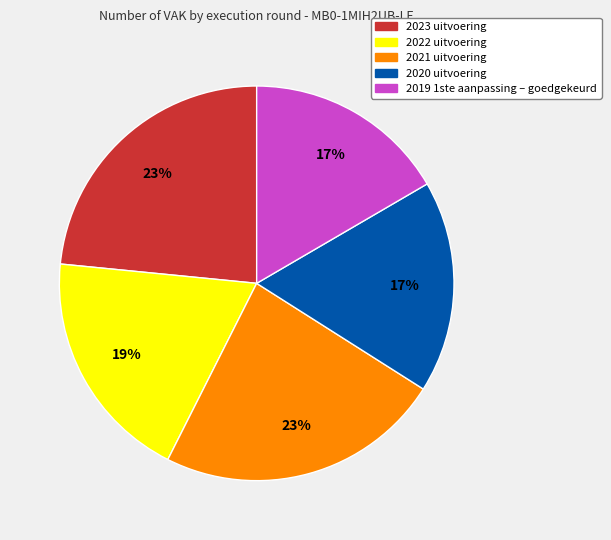

Is 2019 1ste aanpassing – goedgekeurd the majority of the pie?

No